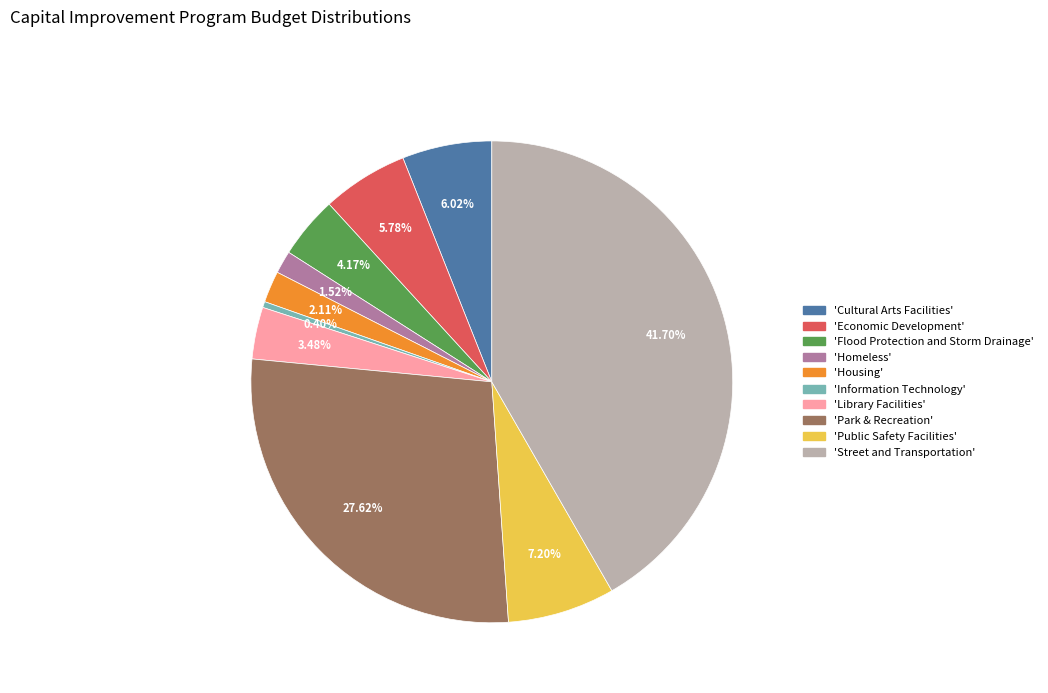

Does any single category account for the majority?

No